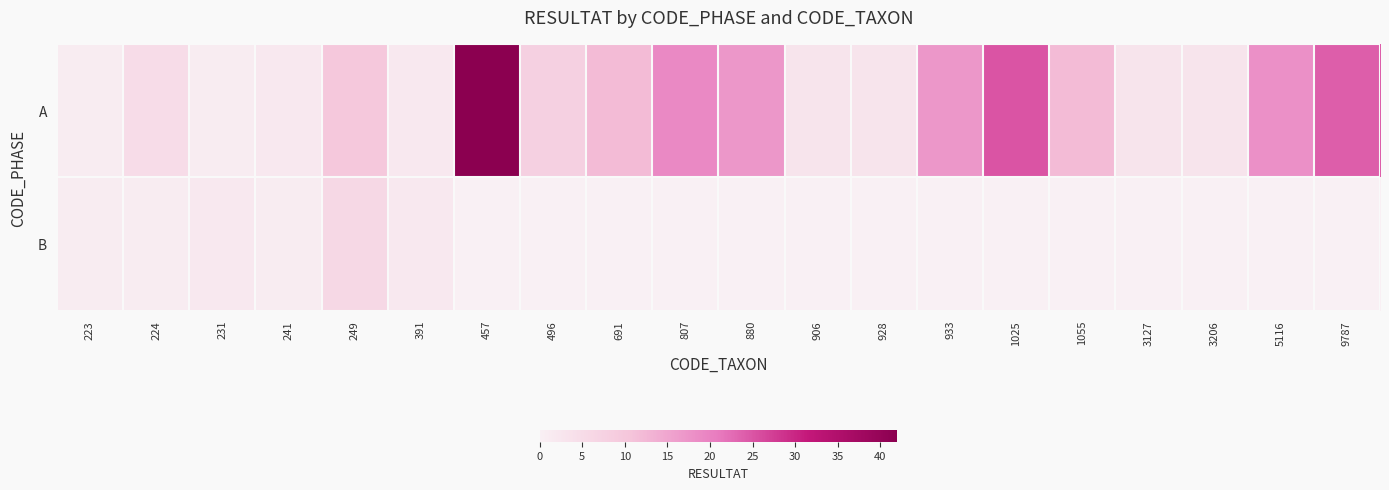

Which category has the highest value in the B series?

249